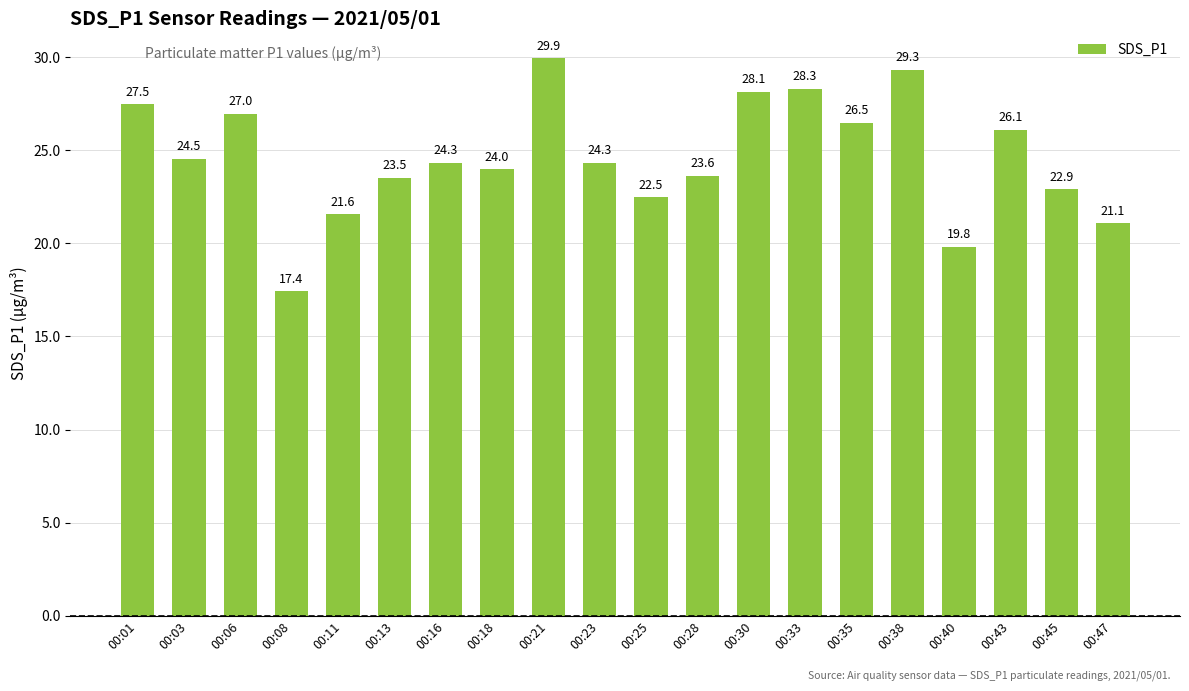

The value at 00:43 is 26.1. True or false?

True